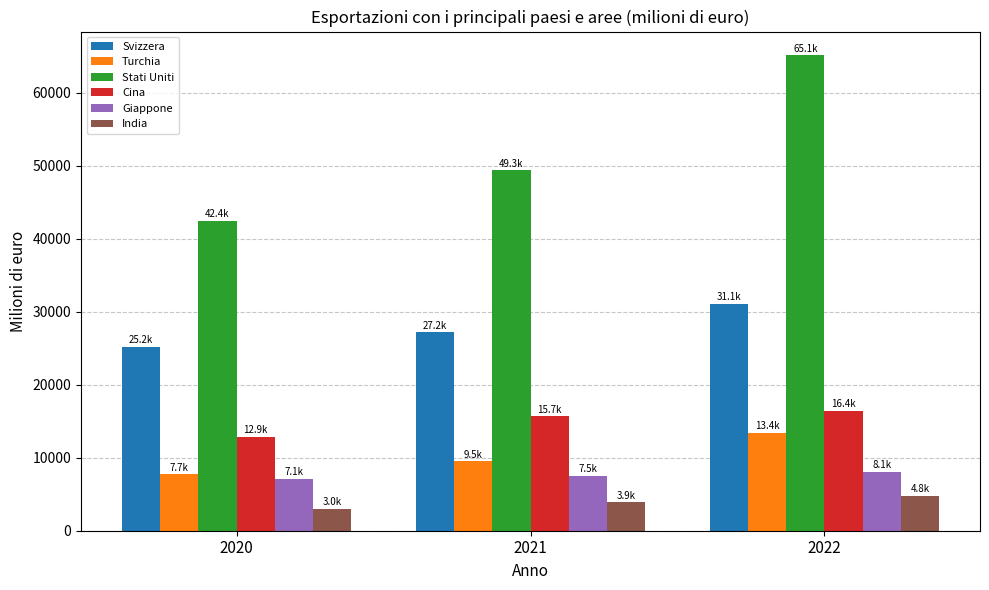

What is the difference between the maximum and second lowest values in the Stati Uniti series?

15772.8